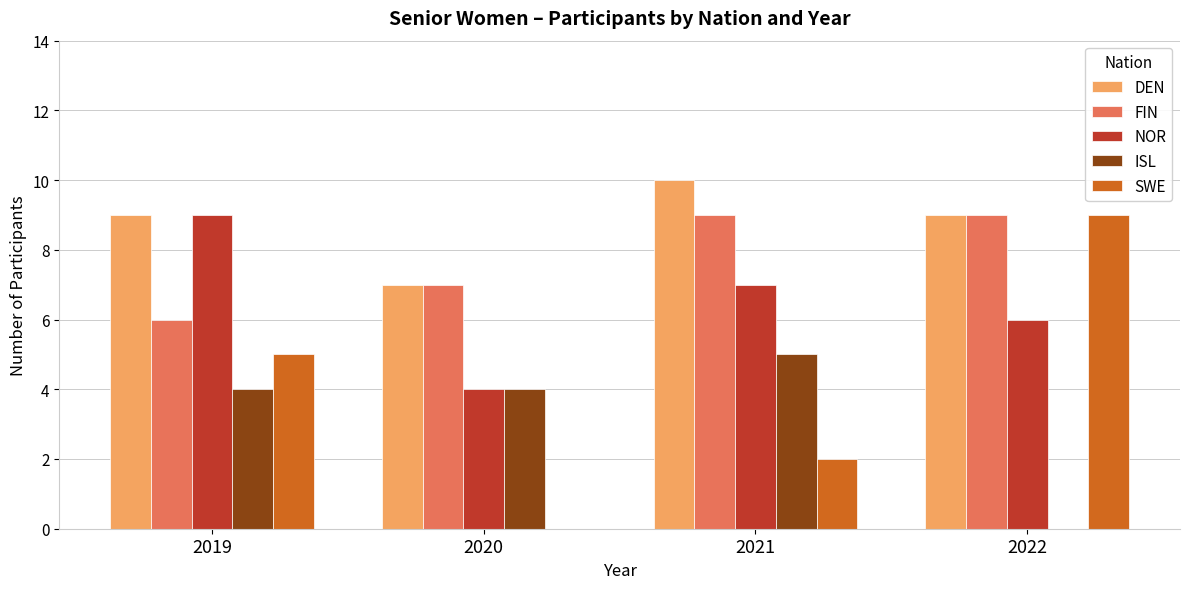

What is the total value across all series at 2021?

33